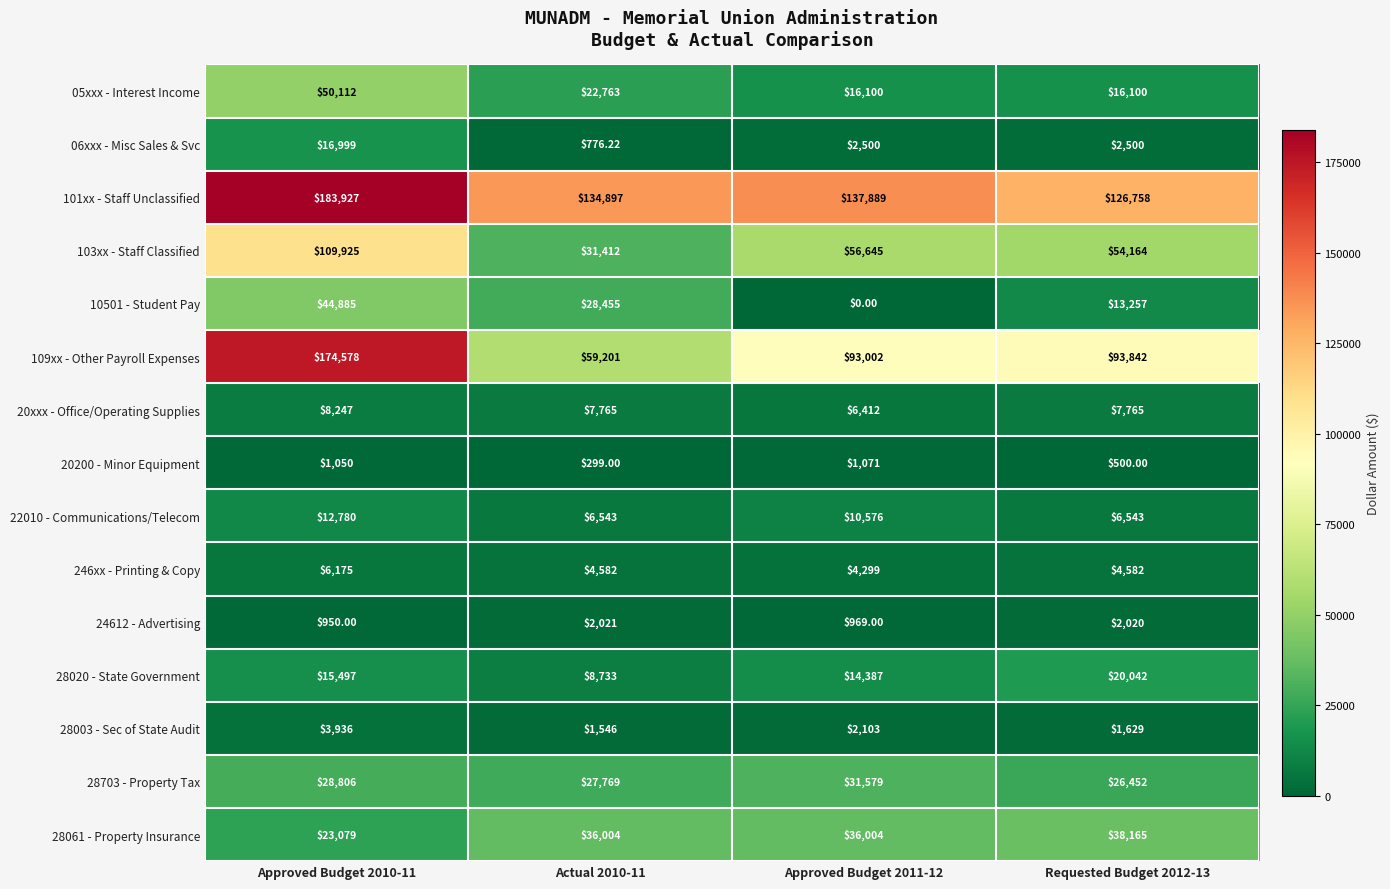

Count the number of data series in this chart.

15